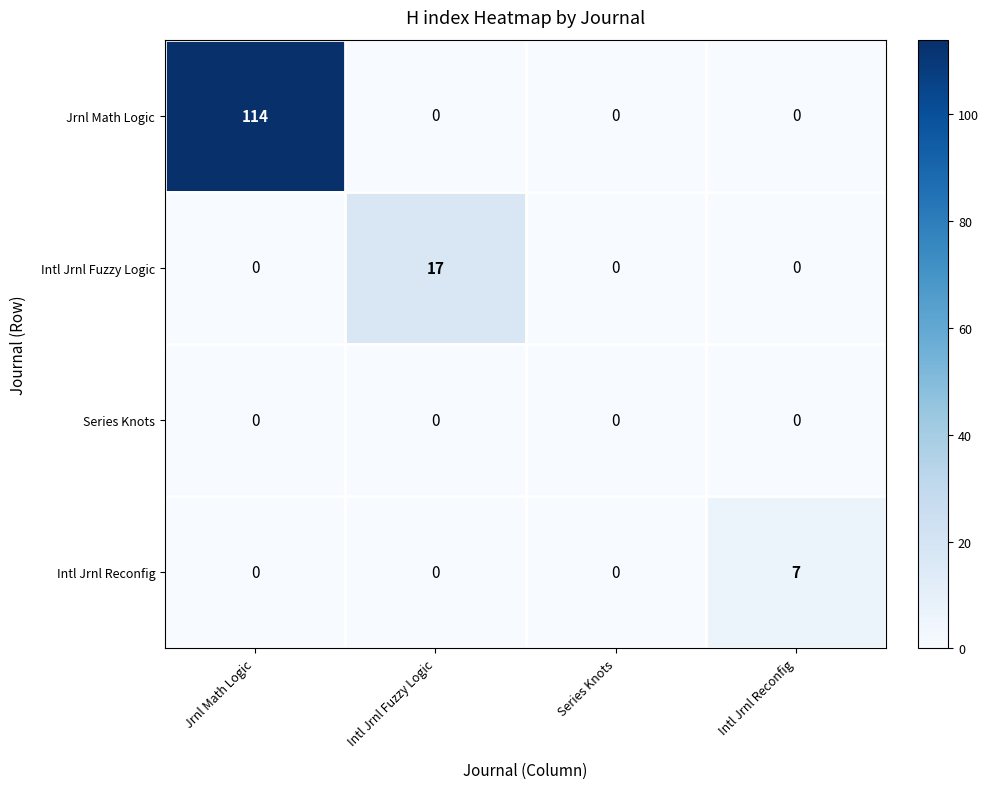

Which series has the largest total across all categories?

Jrnl Math Logic